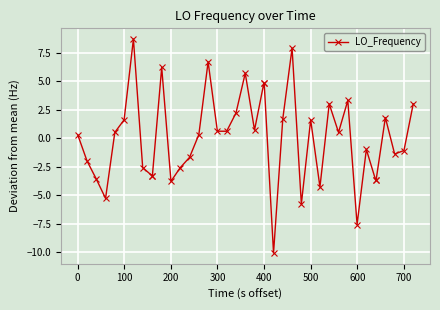

What is the difference between the maximum and minimum values?

18.8